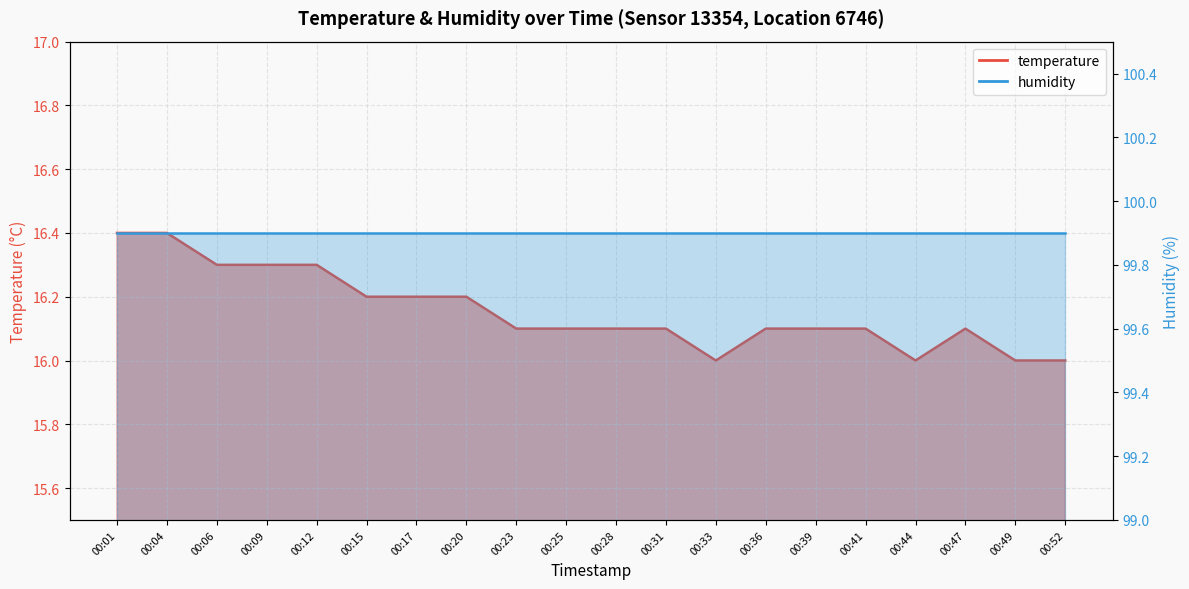

Reading left to right, extract all data points from this chart.

16.4	16.4	16.3	16.3	16.3	16.2	16.2	16.2	16.1	16.1	16.1	16.1	16.0	16.1	16.1	16.1	16.0	16.1	16.0	16.0